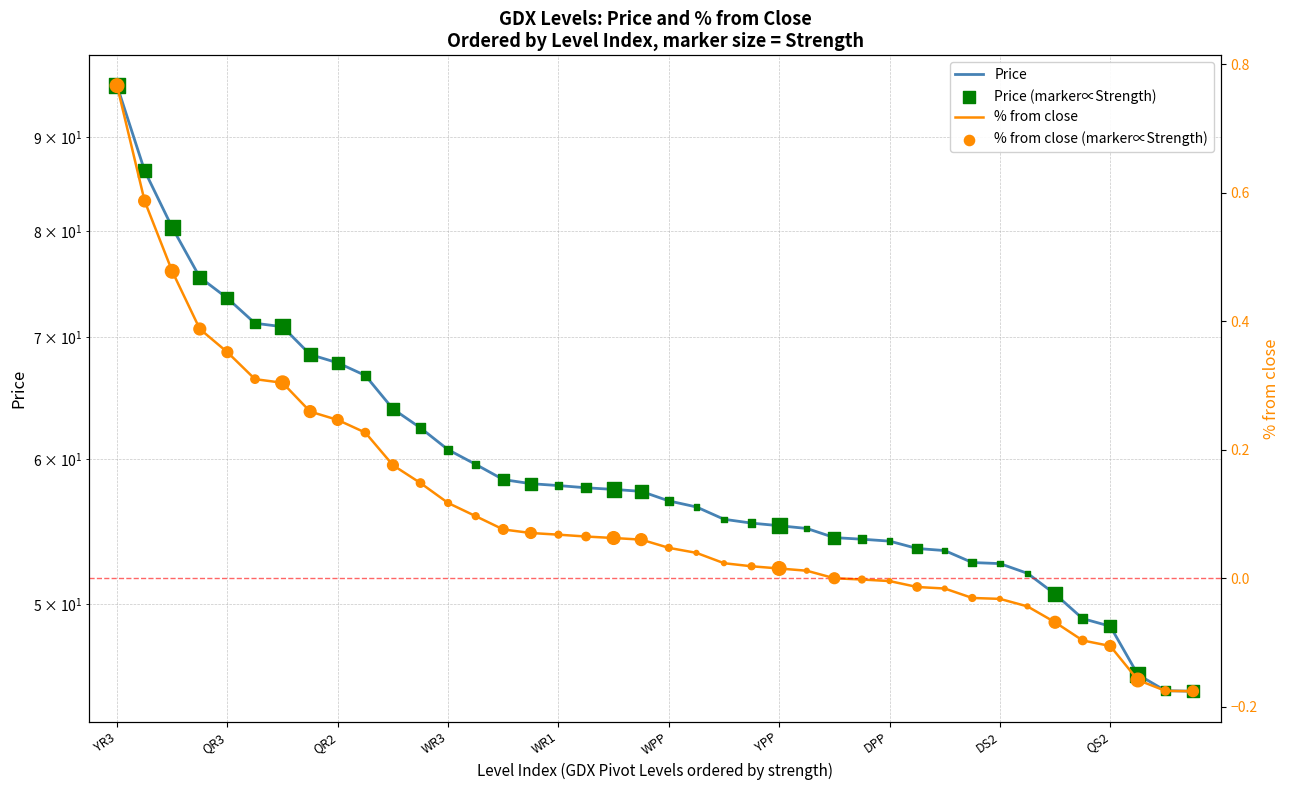

Which series contains the highest Y value?

Price